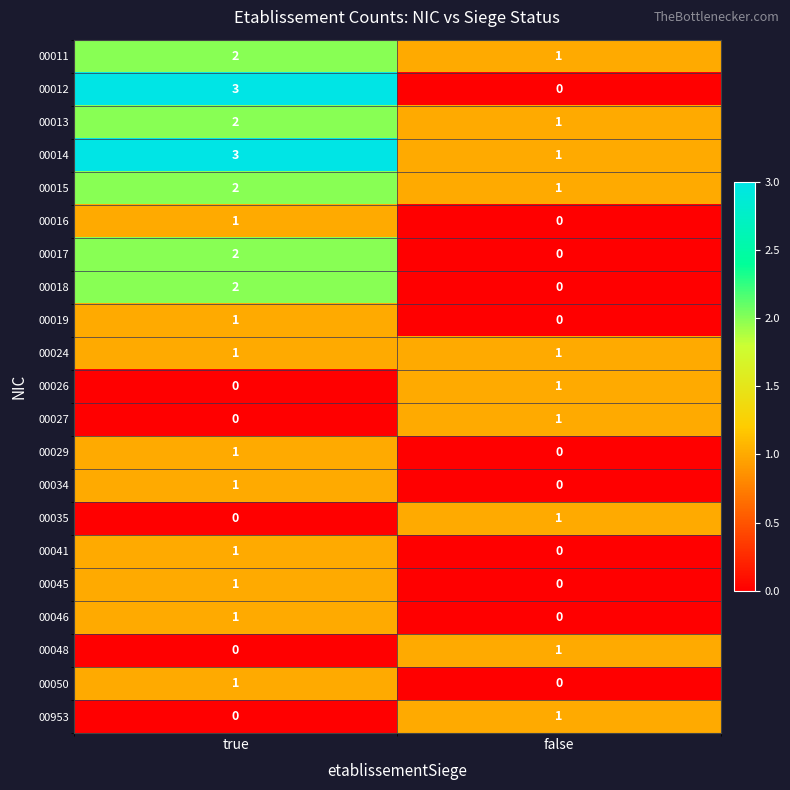

Which category has the lowest value in the 00011 series?

false